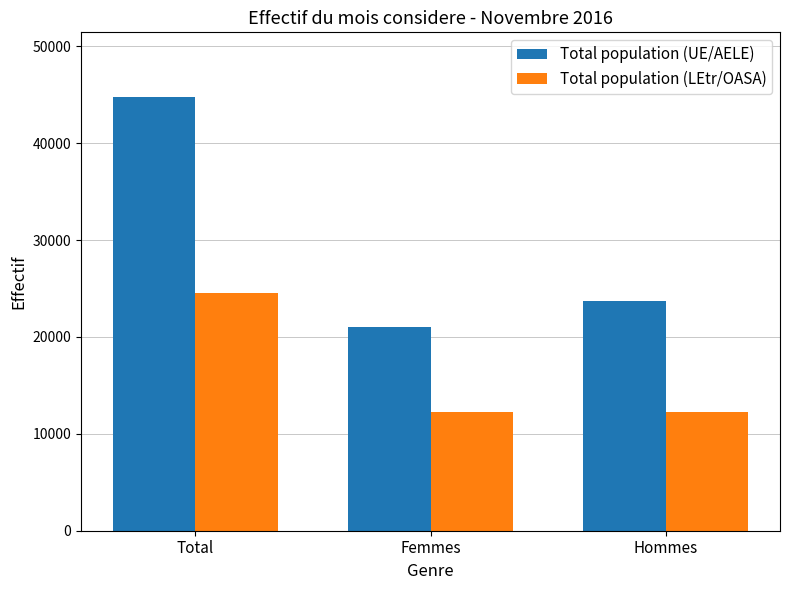

Rank the series at Total from highest to lowest value.

Total population (UE/AELE), Total population (LEtr/OASA)